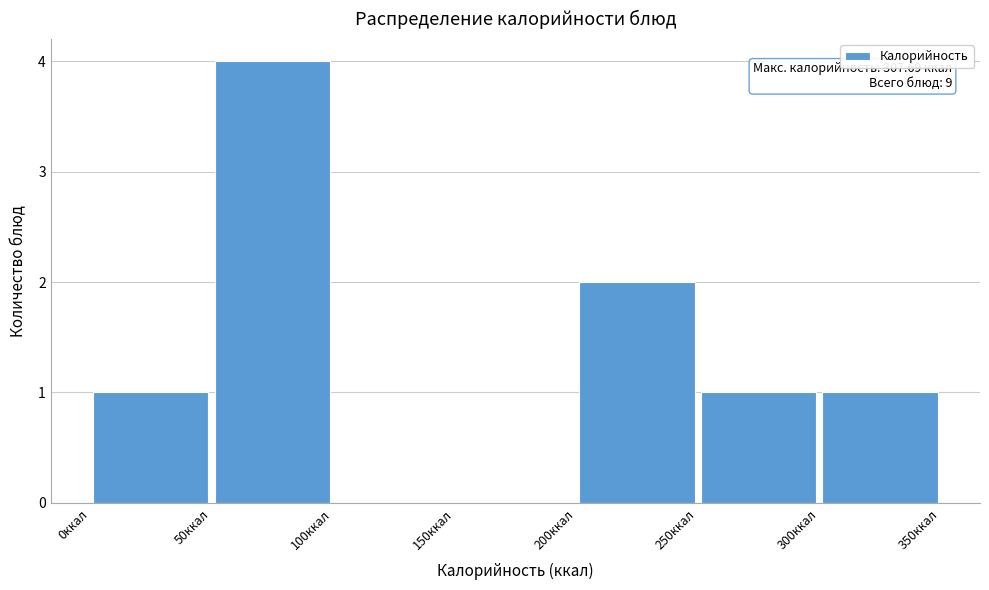

Which range on the x-axis has the tallest bar?

50 to 100